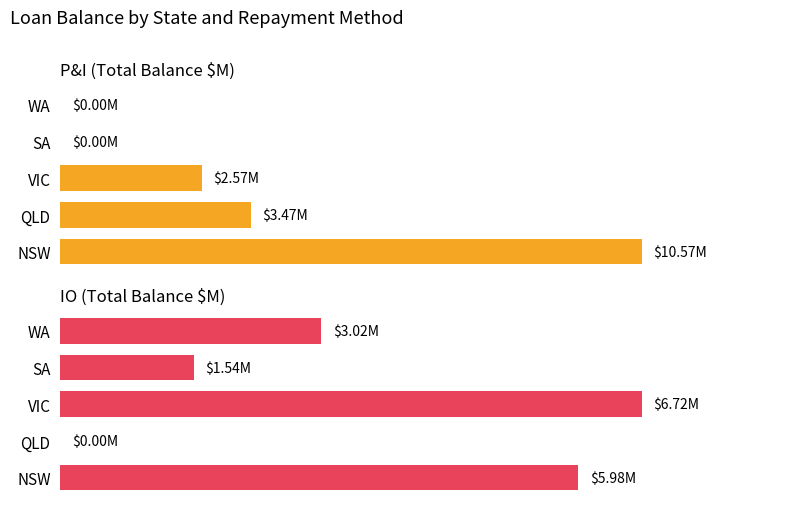

Is it true that P&I (Total Balance $M) equals 0.0 at SA?

False